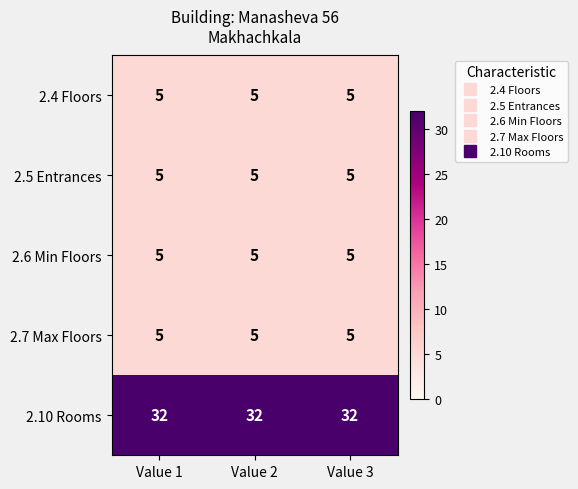

How many series are shown in this chart?

5